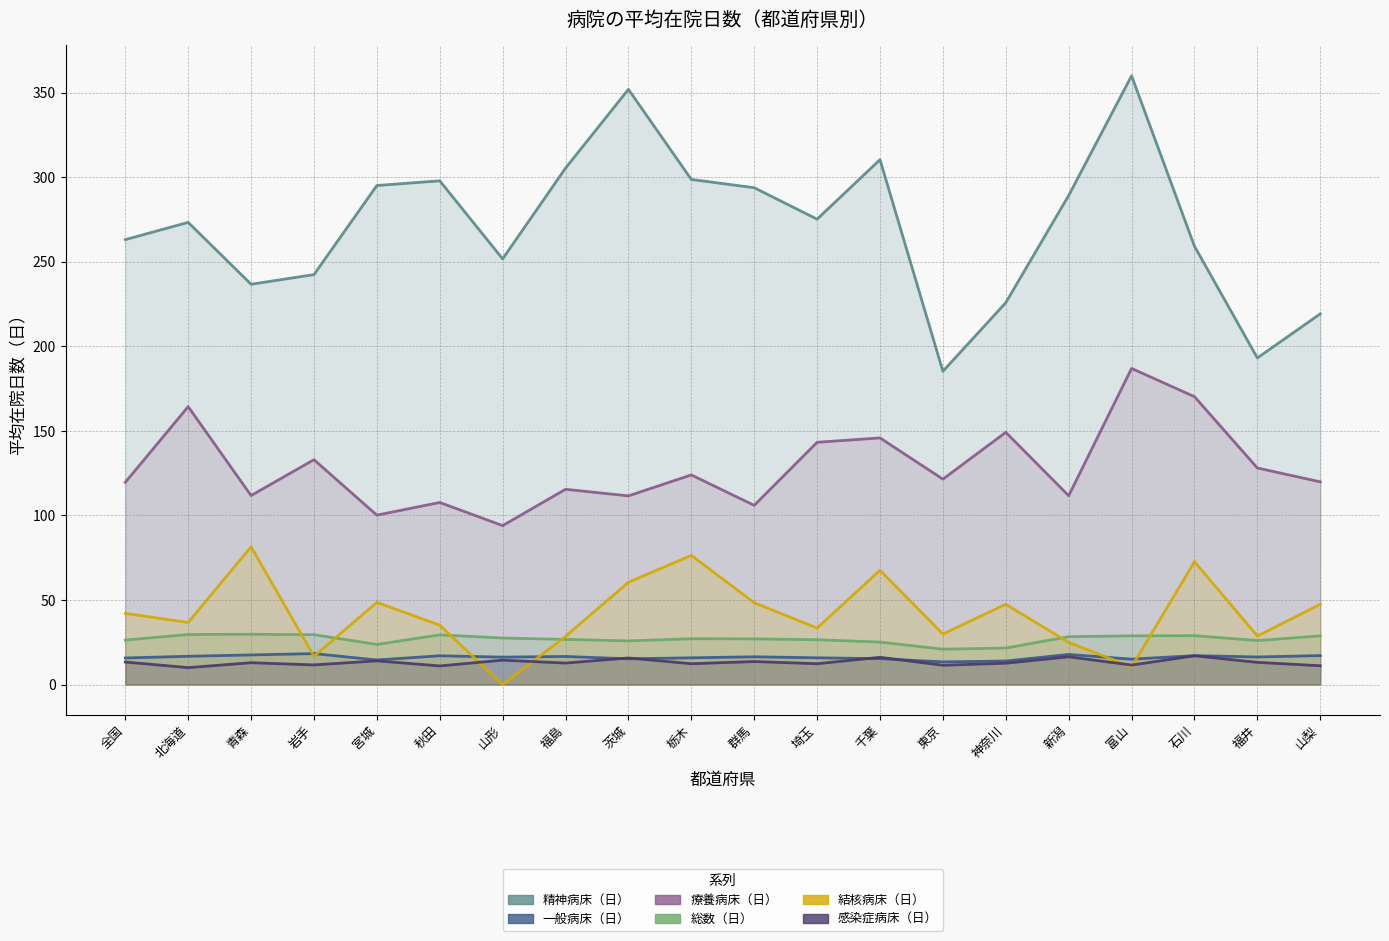

What is the difference between the 精神病床（日） values at 宮城 and 北海道?

21.8